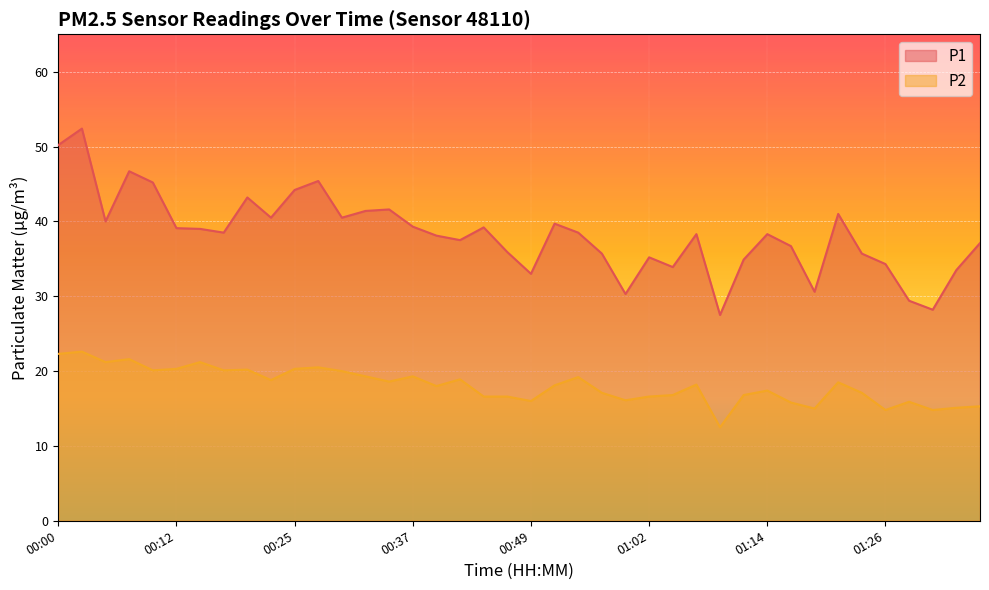

In P2, how many points are higher than both neighbors (excluding endpoints)?

12